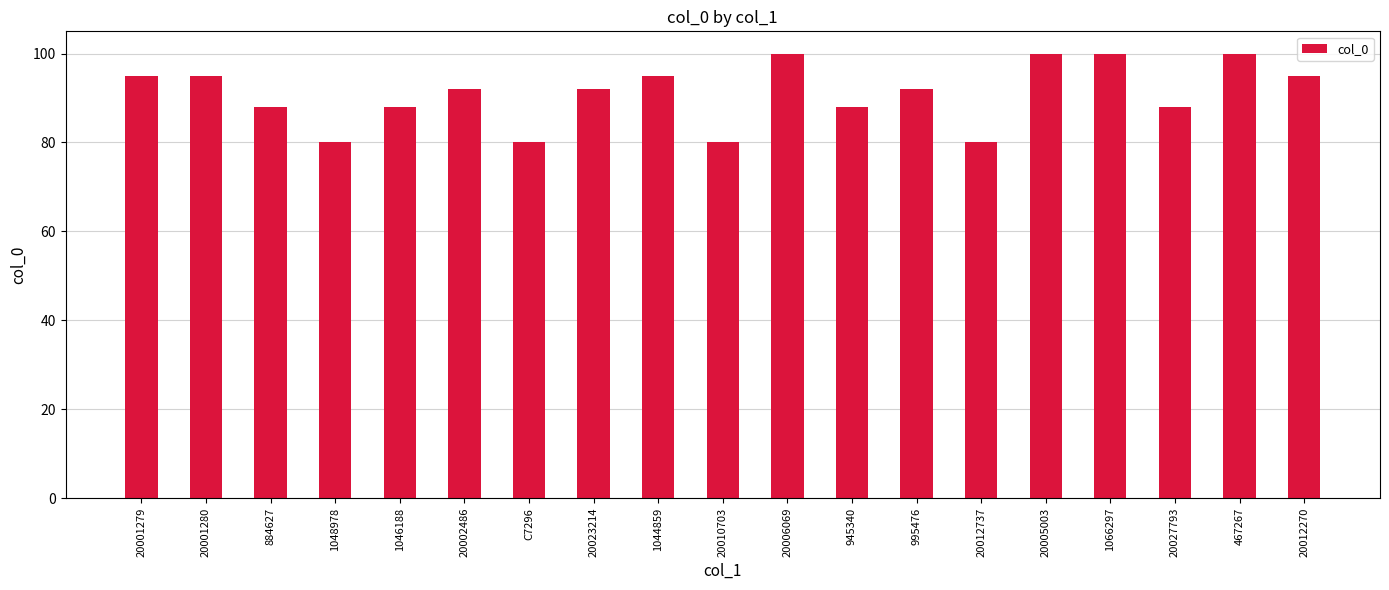

Reading right to left, list all the values displayed in this chart.

95	100	88	100	100	80	92	88	100	80	95	92	80	92	88	80	88	95	95